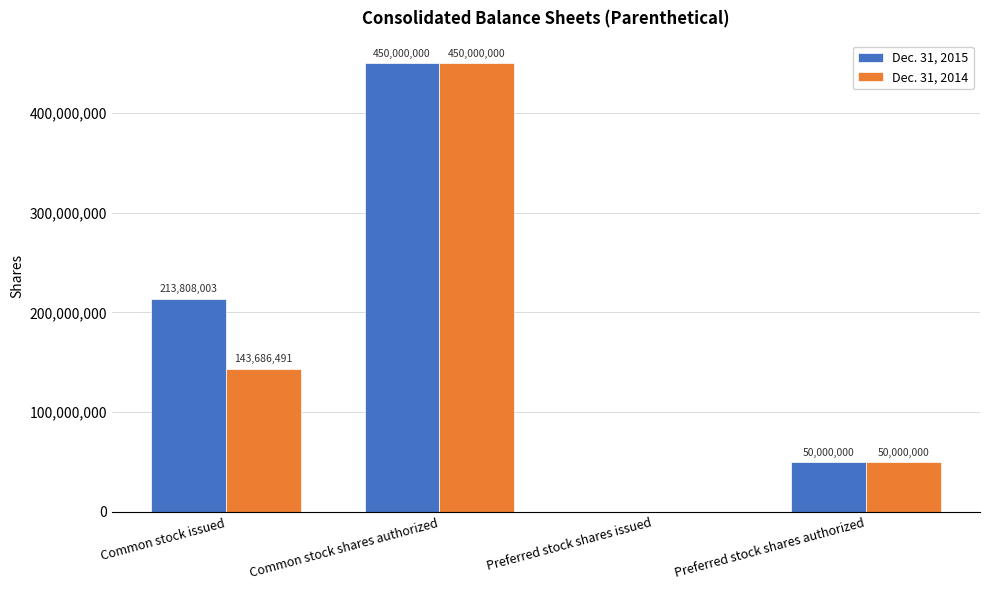

Which series has the largest total across all categories?

Dec. 31, 2015